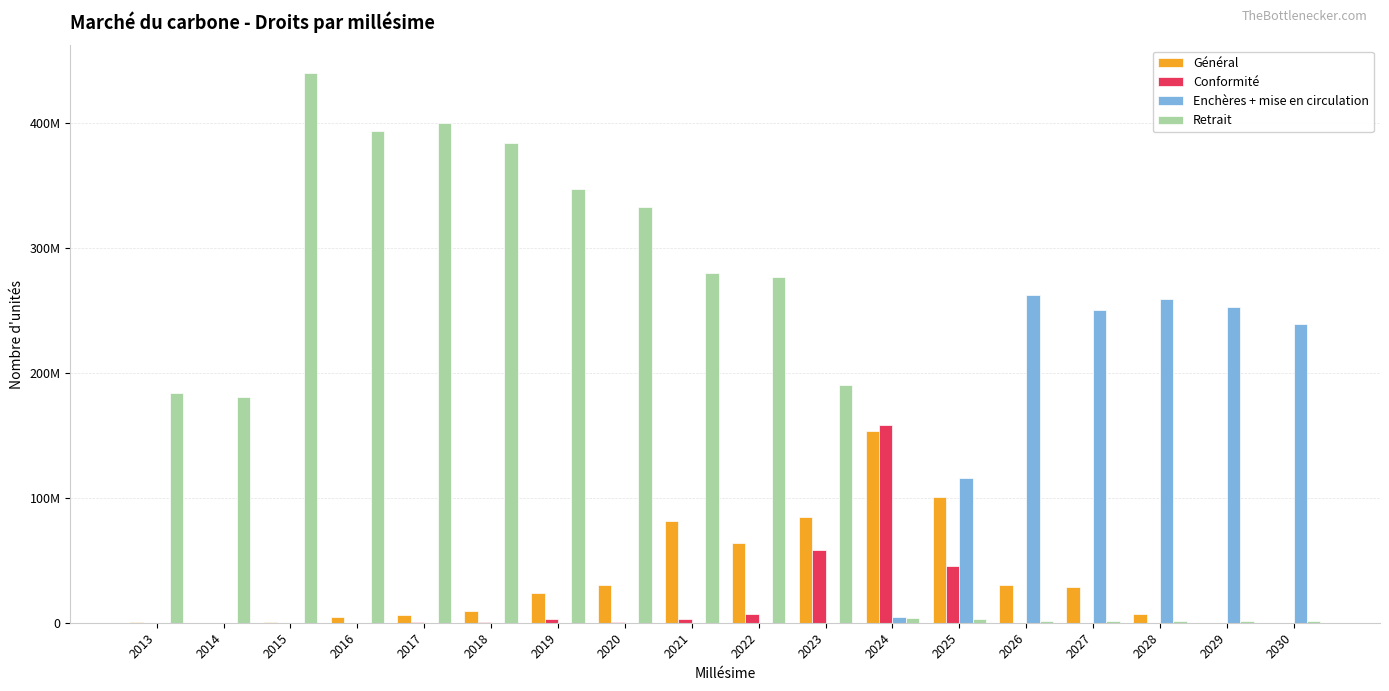

Rank the series by their maximum value, from lowest to highest.

Général, Conformité, Enchères + mise en circulation, Retrait